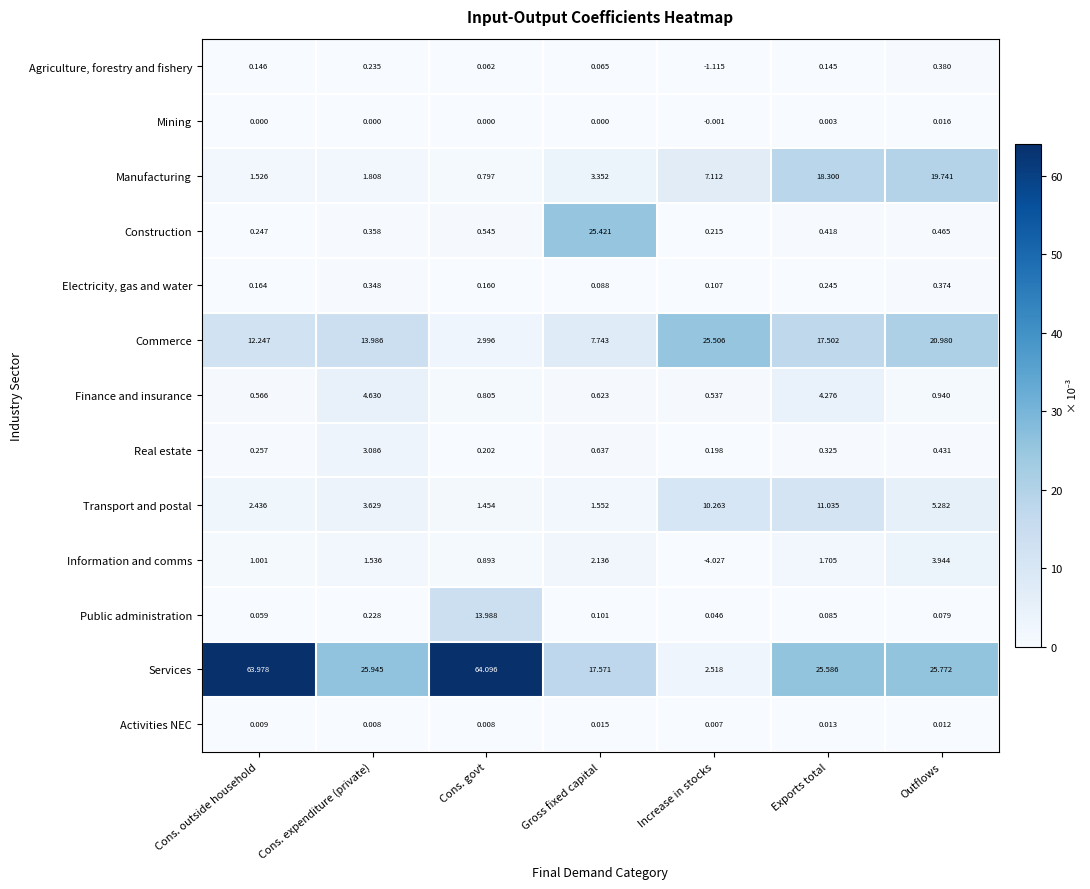

Where does the Services series first go above 25?

Cons. outside household